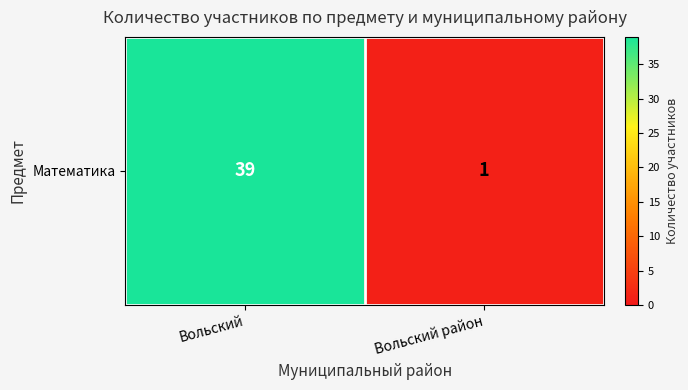

List the labels in order of value, smallest first.

Вольский район, Вольский